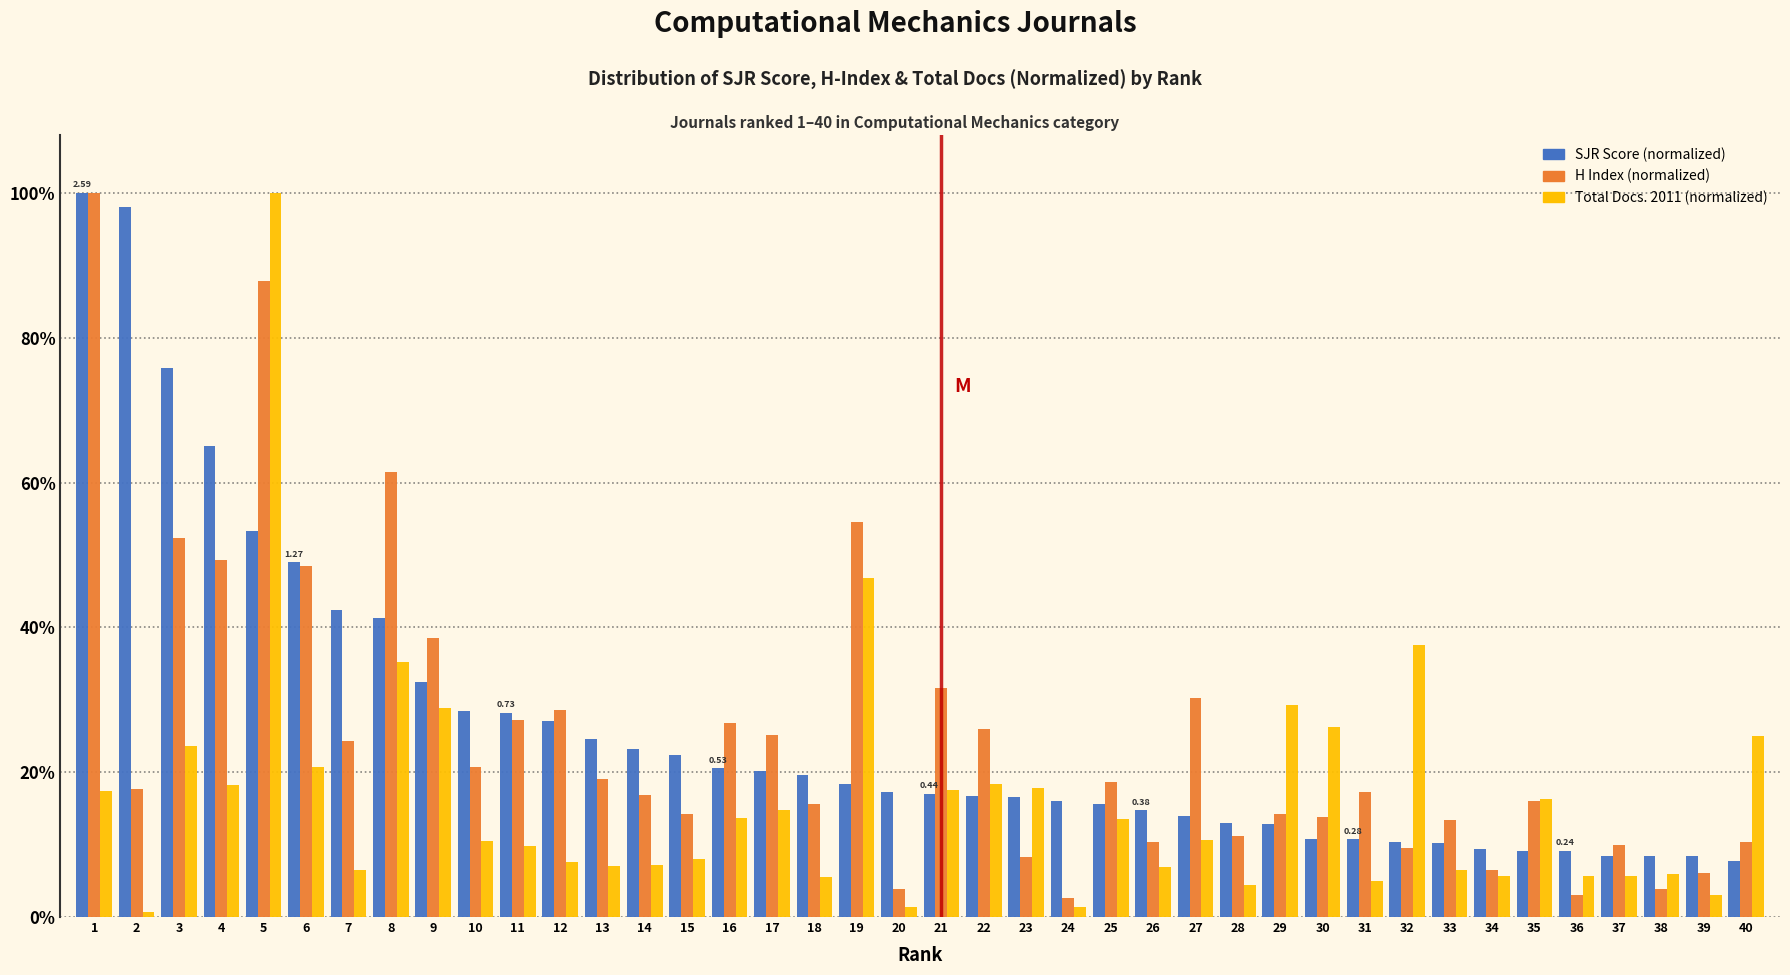

What are all the series names shown in the legend?

SJR Score (normalized), H Index (normalized), Total Docs. 2011 (normalized)